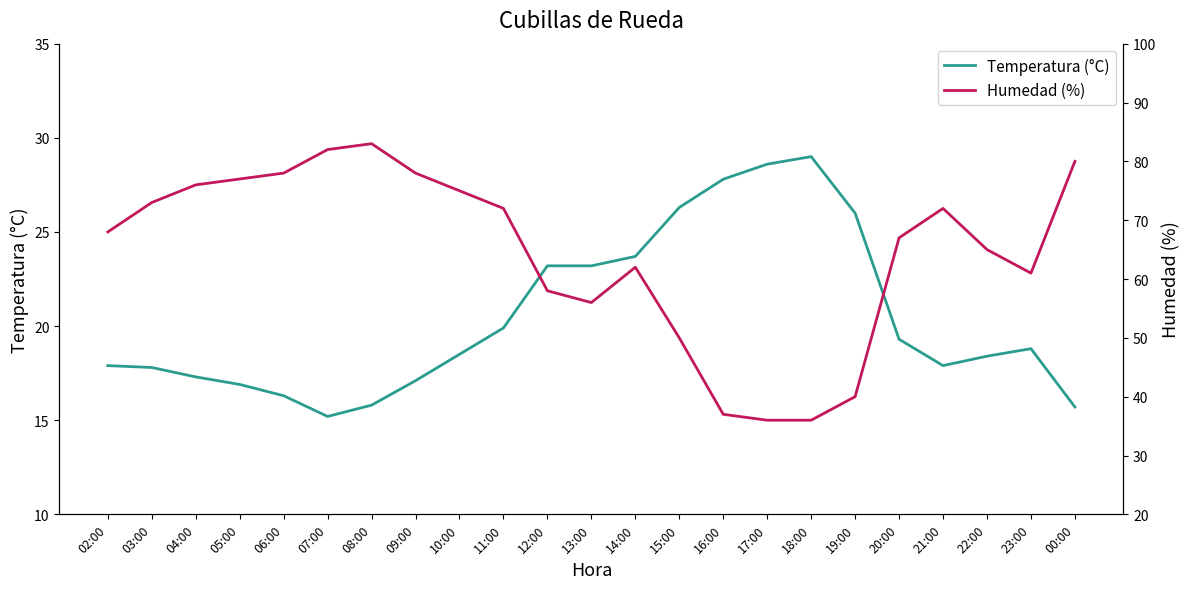

What is the label of the 6th point from the left?

07:00